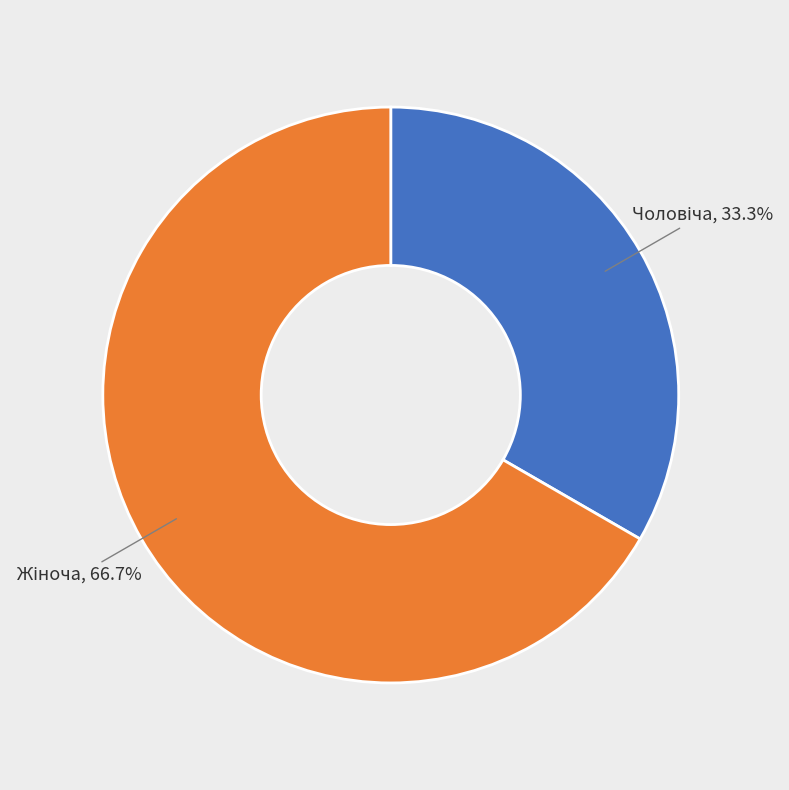

To the nearest percent, what is the difference between the largest and smallest slice percentages?

33%